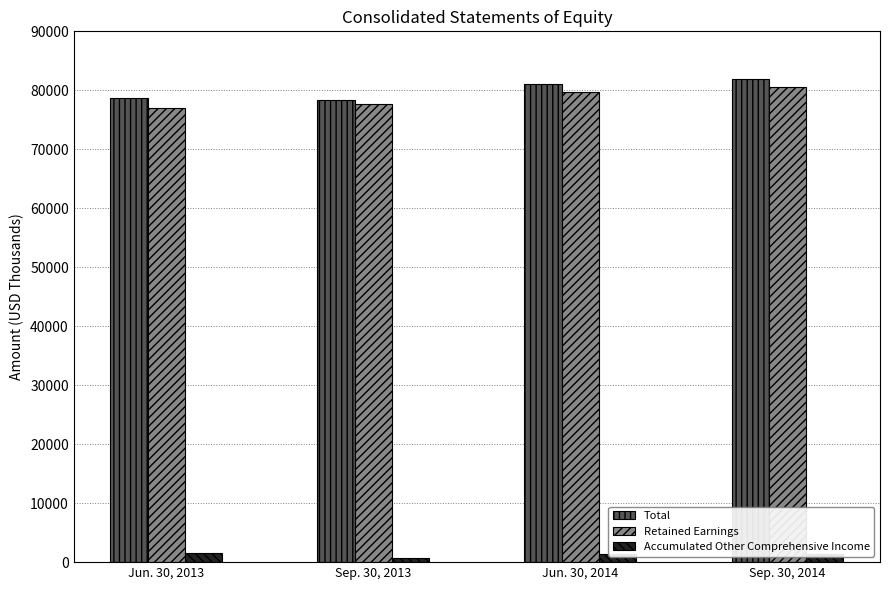

What are all the series names shown in the legend?

Total, Retained Earnings, Accumulated Other Comprehensive Income